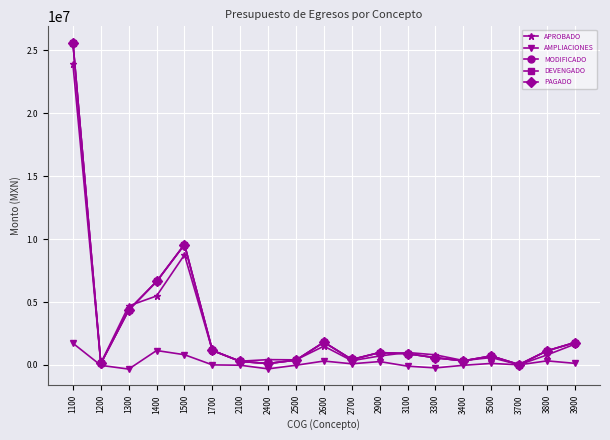

Does the chart have visible grid lines?

Yes